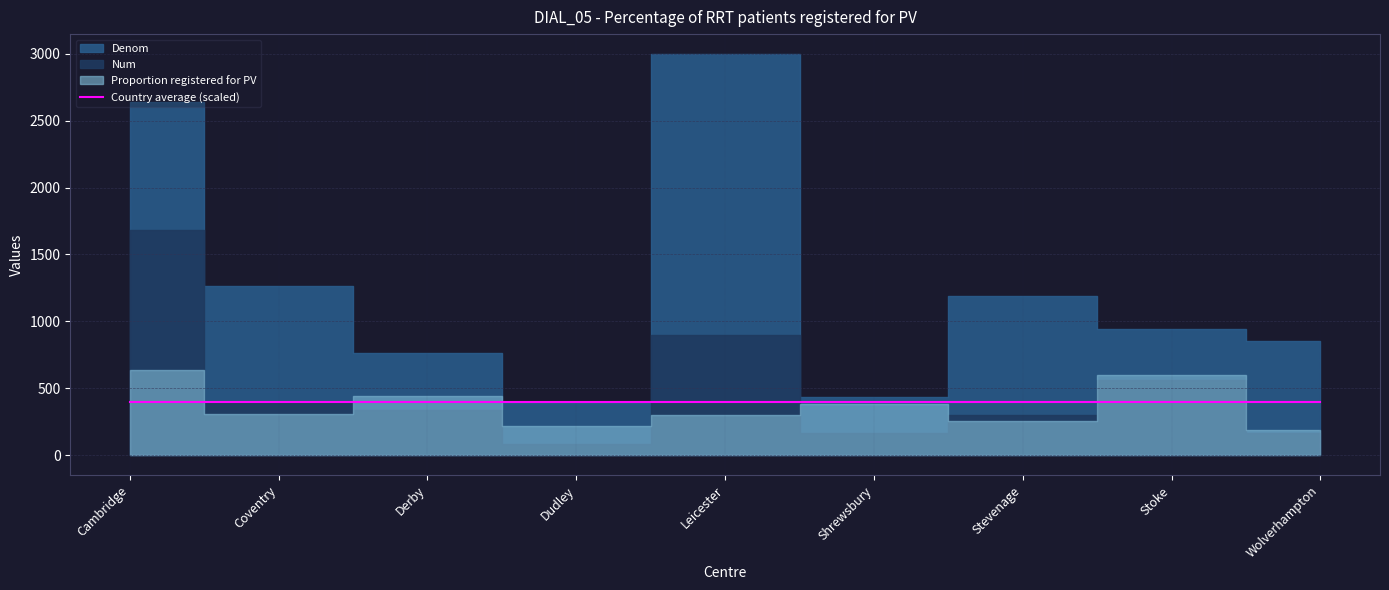

At Stoke, list the series in order from largest to smallest.

Denom, Num, Proportion registered for PV